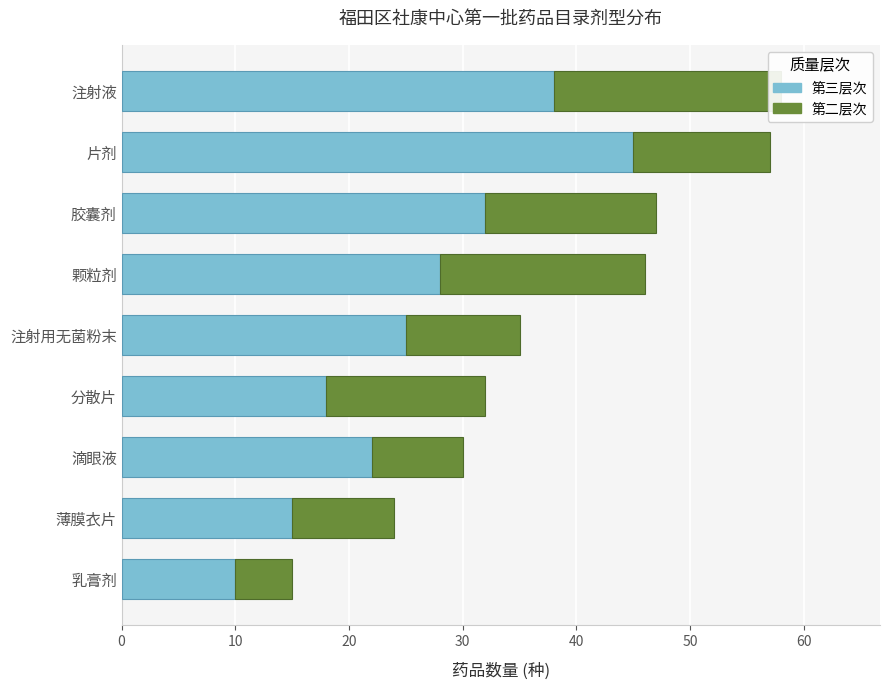

Reading left to right, transcribe all the data shown in this chart.

第三层次: 10	15	22	18	25	28	32	45	38
第二层次: 5	9	8	14	10	18	15	12	20